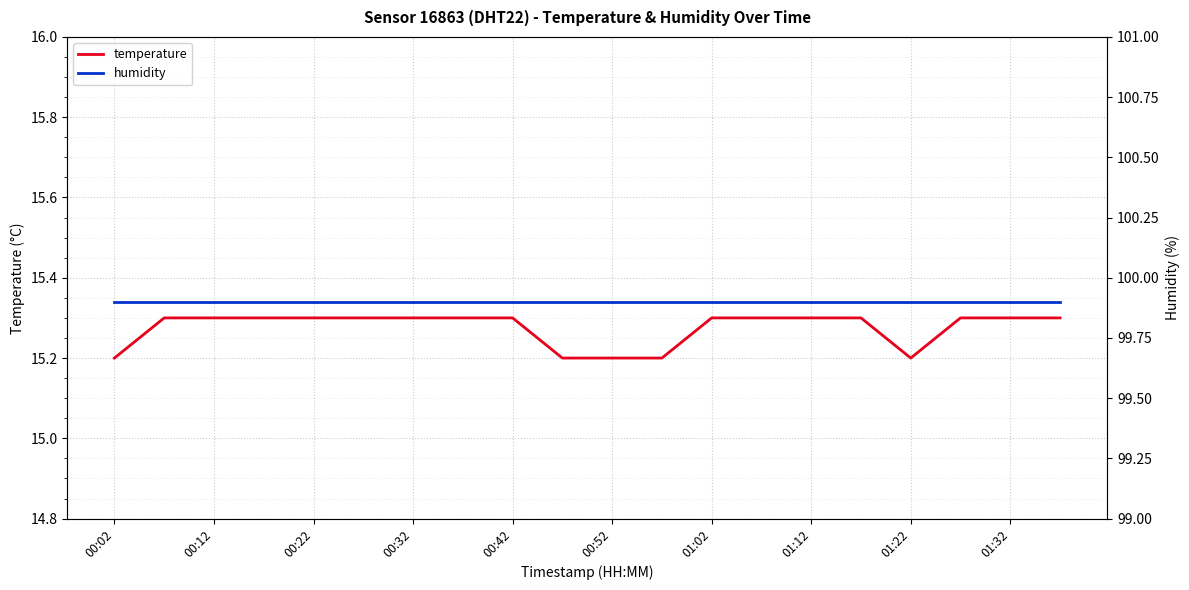

Is it true that temperature equals 20.0 at 00:22?

False